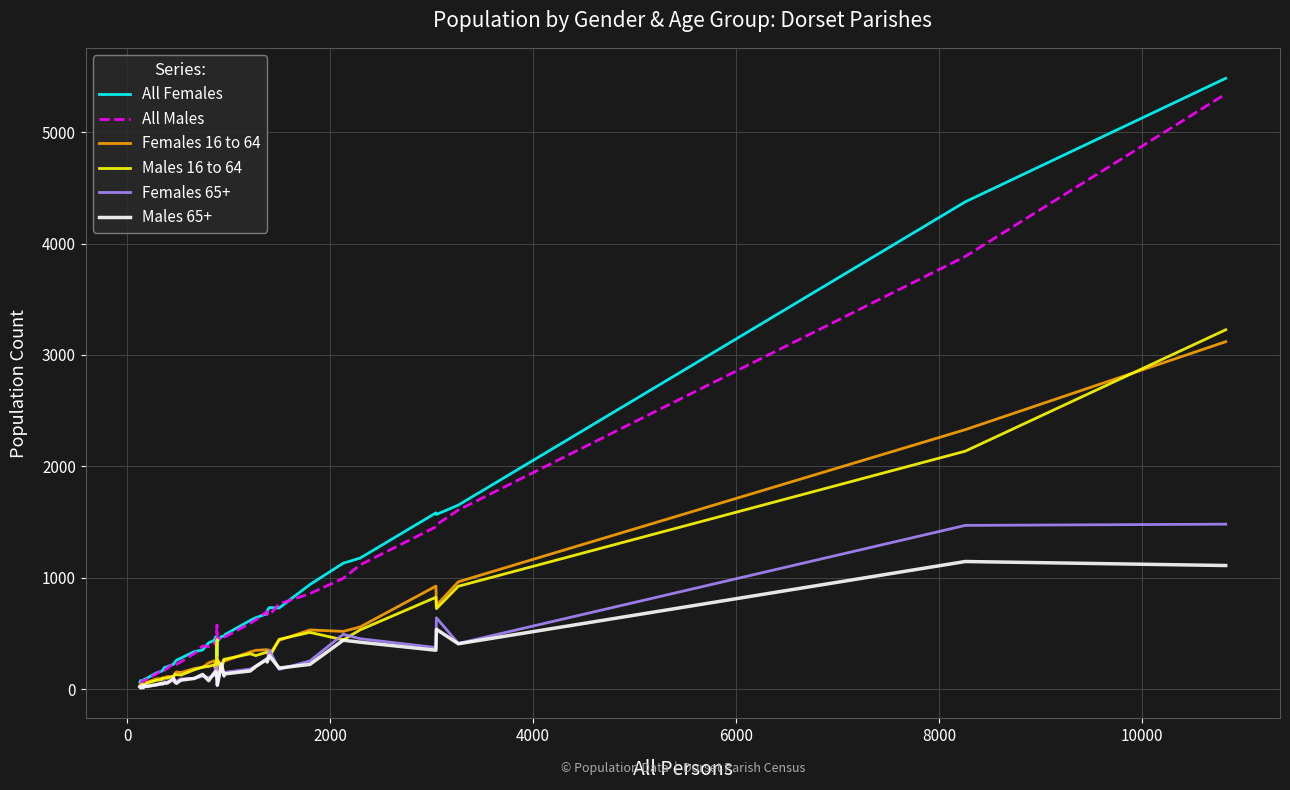

Which series has the largest range (max minus min)?

All Females